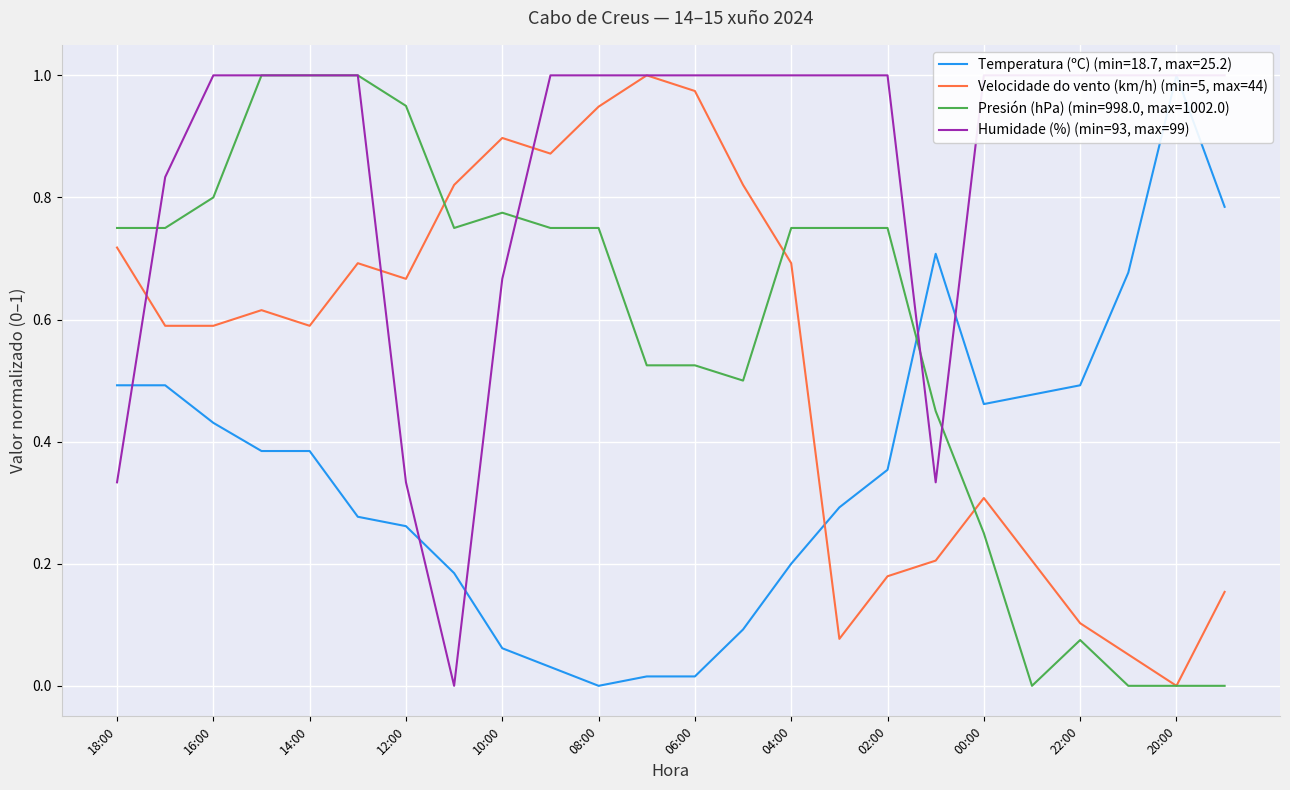

After their last crossing, which series has the higher values: Humidade (%) (min=93, max=99) or Velocidade do vento (km/h) (min=5, max=44)?

Humidade (%) (min=93, max=99)